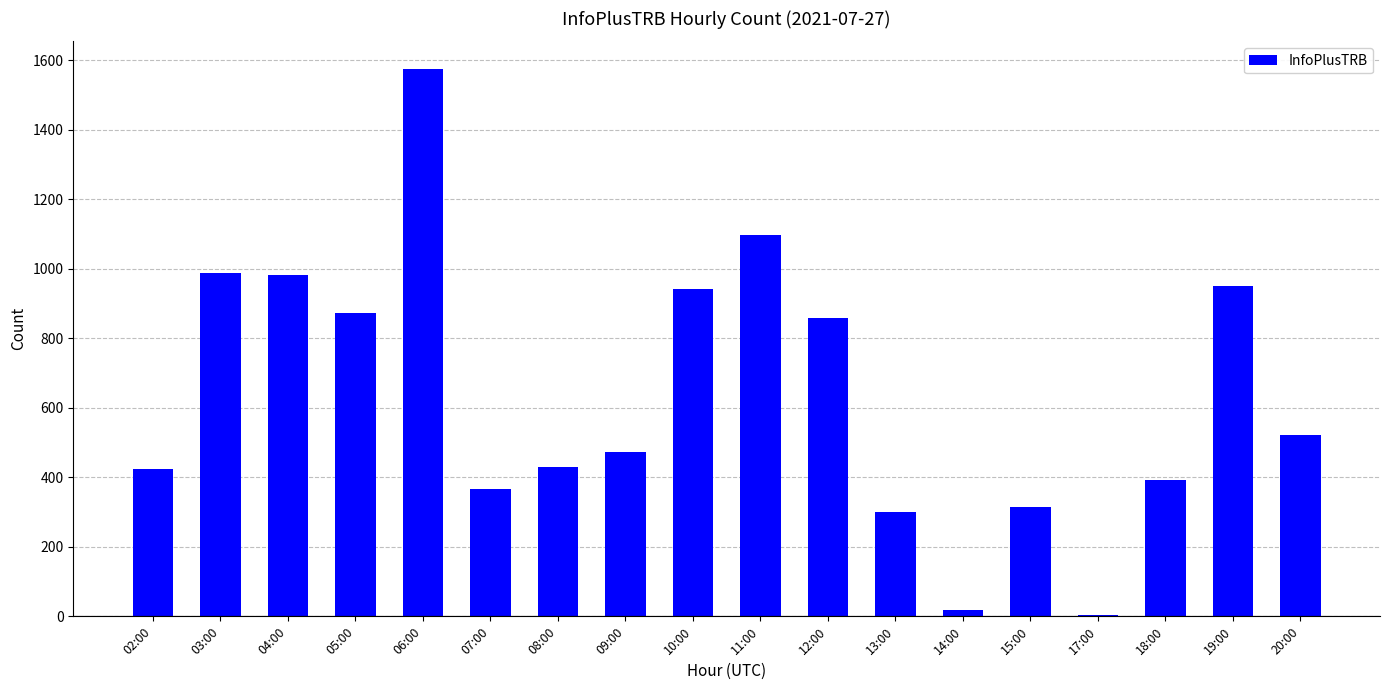

Are the bars horizontal?

No